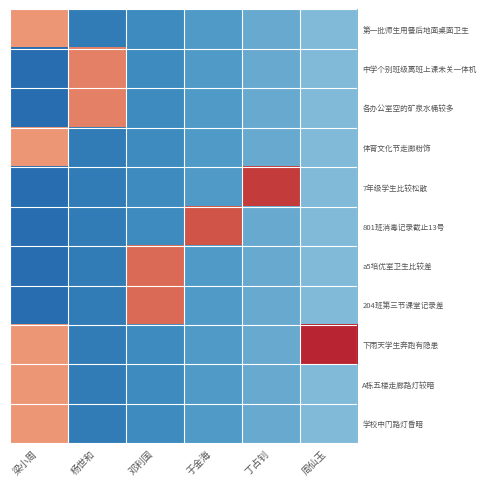

Which series has the largest total across all categories?

下雨天学生奔跑有隐患